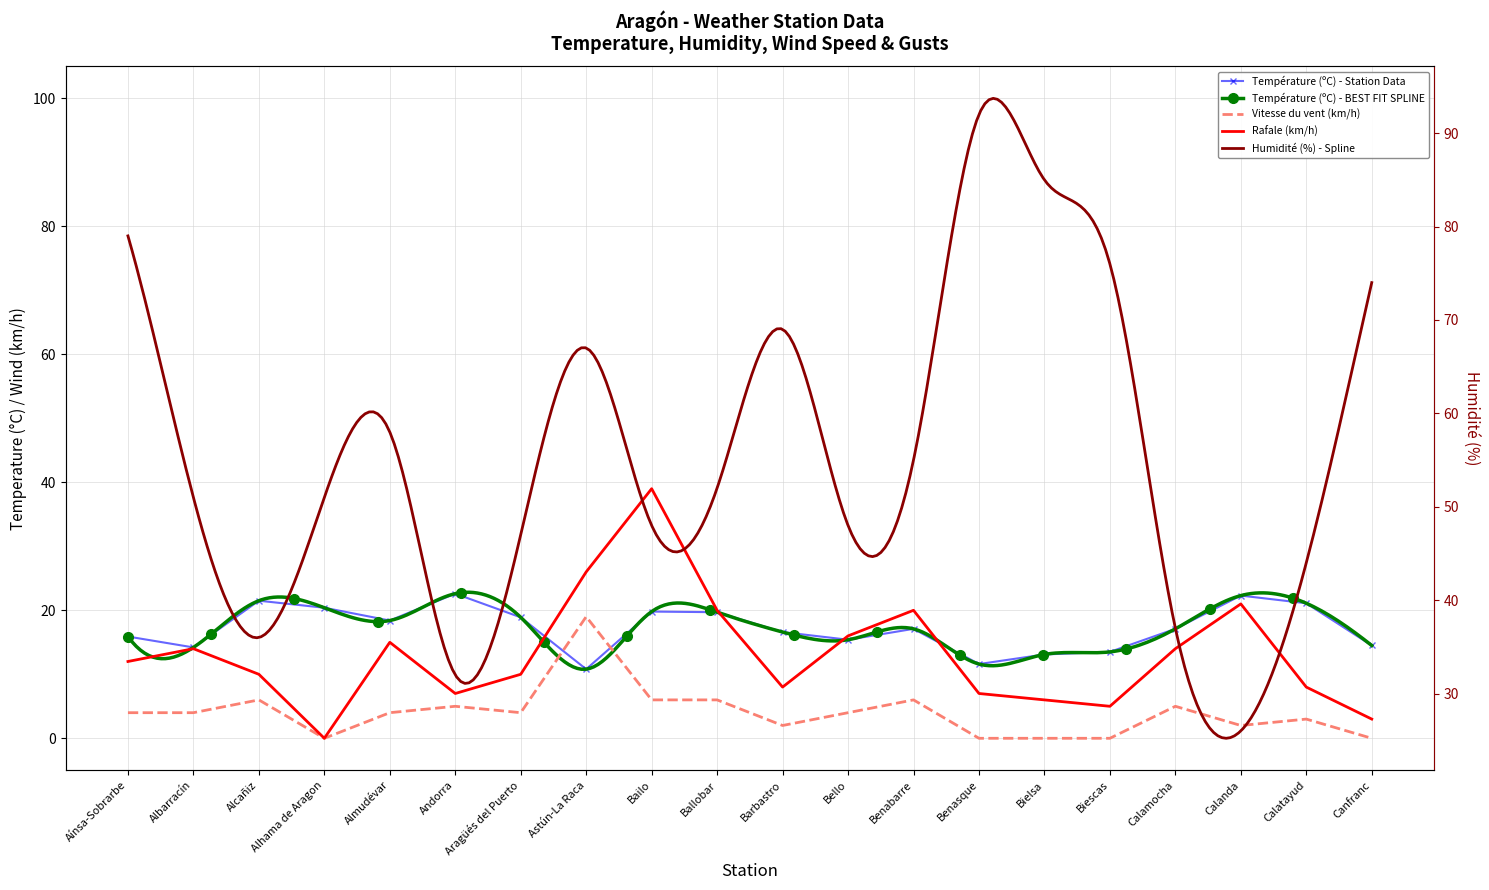

Does the chart have visible grid lines?

Yes